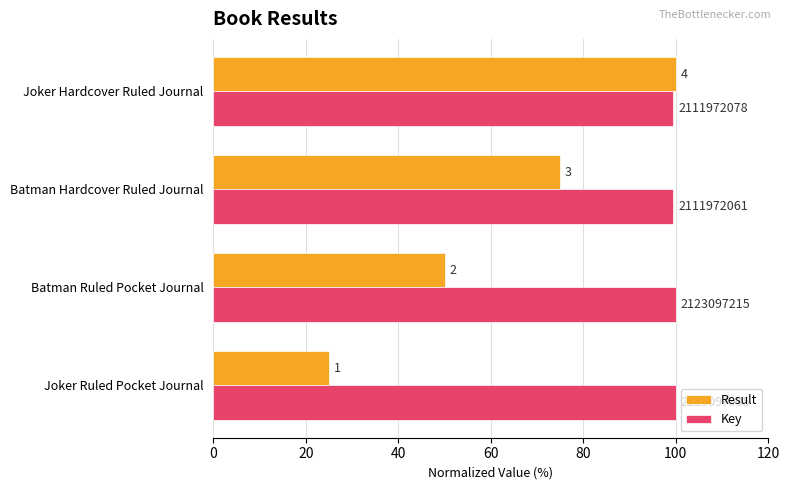

What is the value of the Result bar at the 4th from the left?

100.0